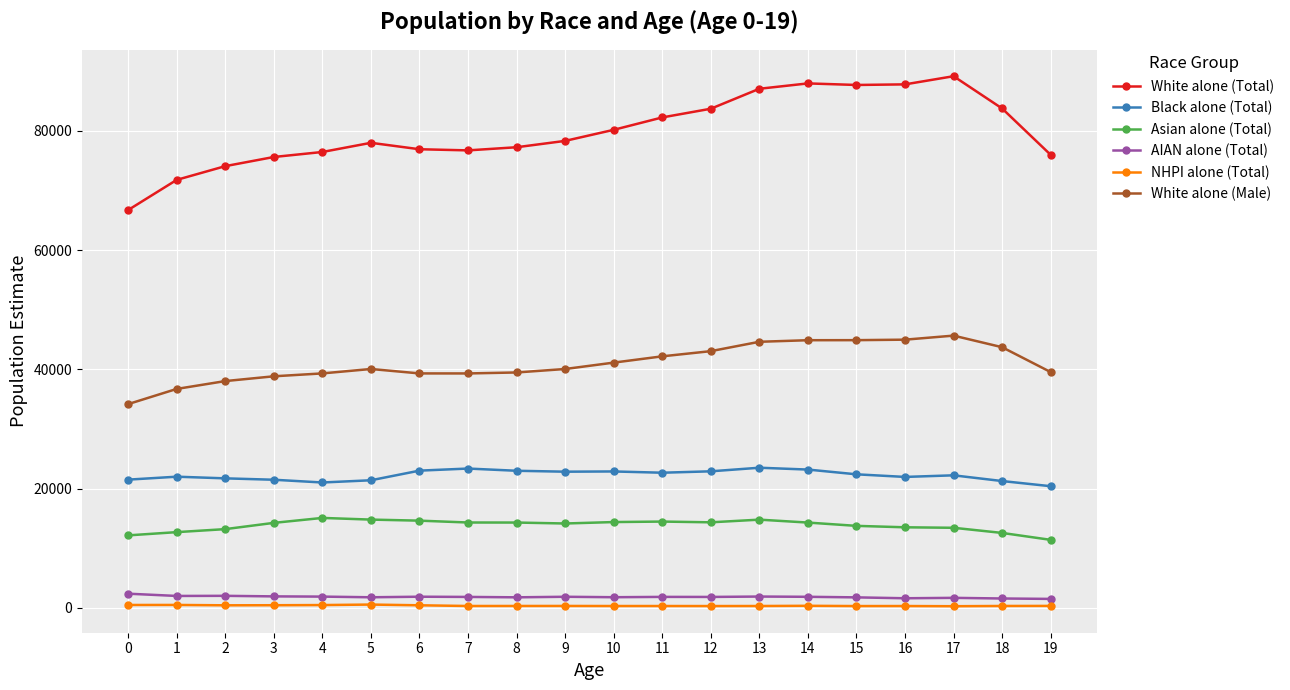

The AIAN alone (Total) series shows 1764 at 8. True or false?

True